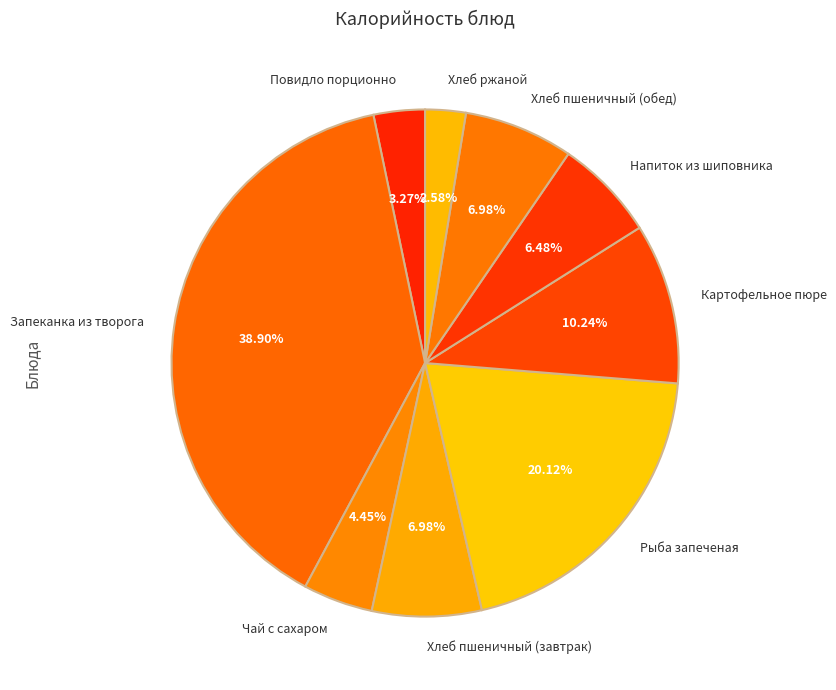

True or false: Хлеб пшеничный (завтрак) accounts for 15% of the total.

False